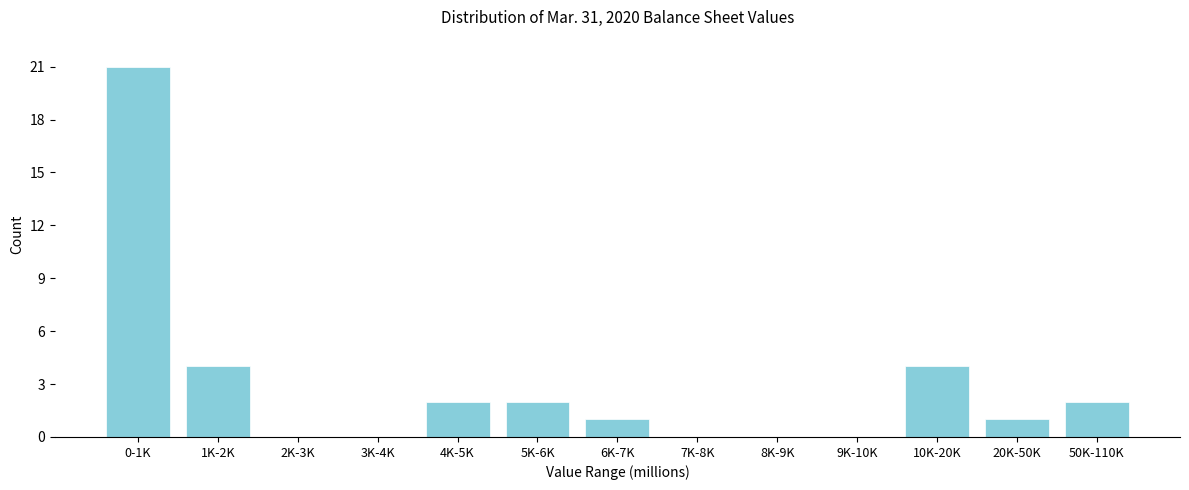

Reading left to right, list all the values displayed in this chart.

0-1K=21	1K-2K=4	2K-3K=0	3K-4K=0	4K-5K=2	5K-6K=2	6K-7K=1	7K-8K=0	8K-9K=0	9K-10K=0	10K-20K=4	20K-50K=1	50K-110K=2